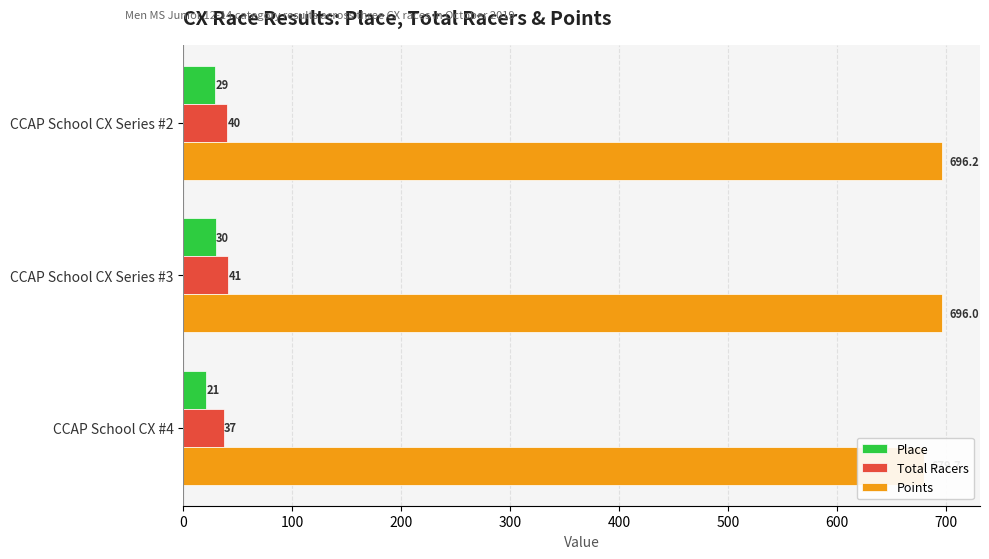

True or false: Total Racers has a value of 70.0 at CCAP School CX Series #3.

False